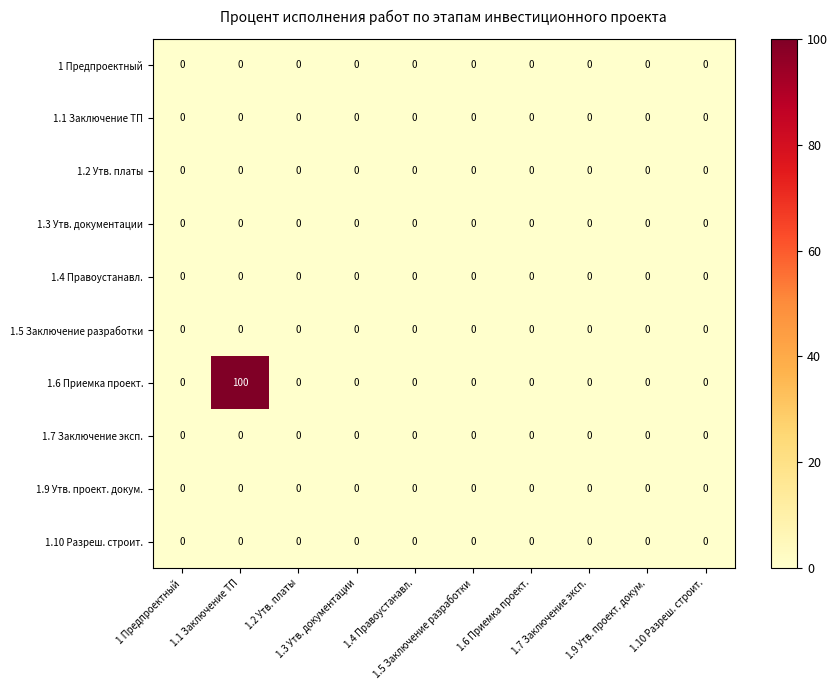

Which category has the highest value across all series?

1.1 Заключение ТП